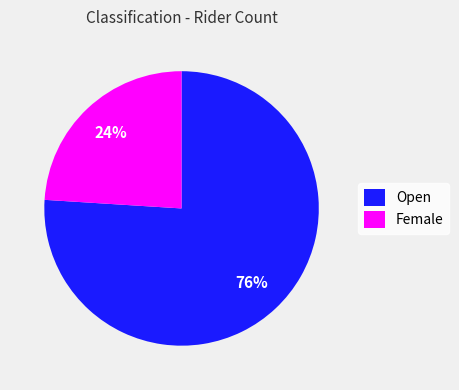

Does Open account for over 50% of the chart?

Yes